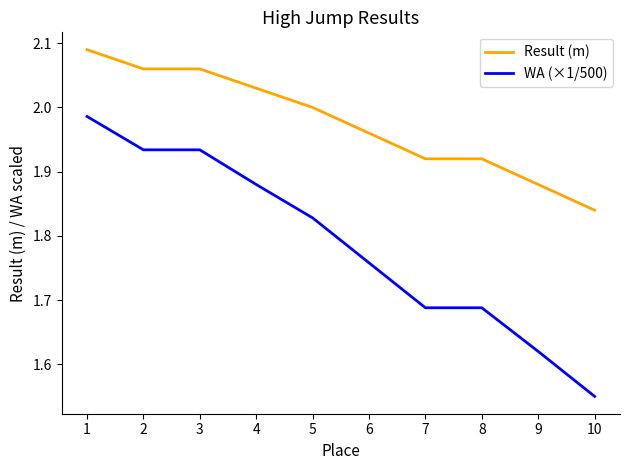

The value of Result (m) at 5 is 0.6. True or false?

False